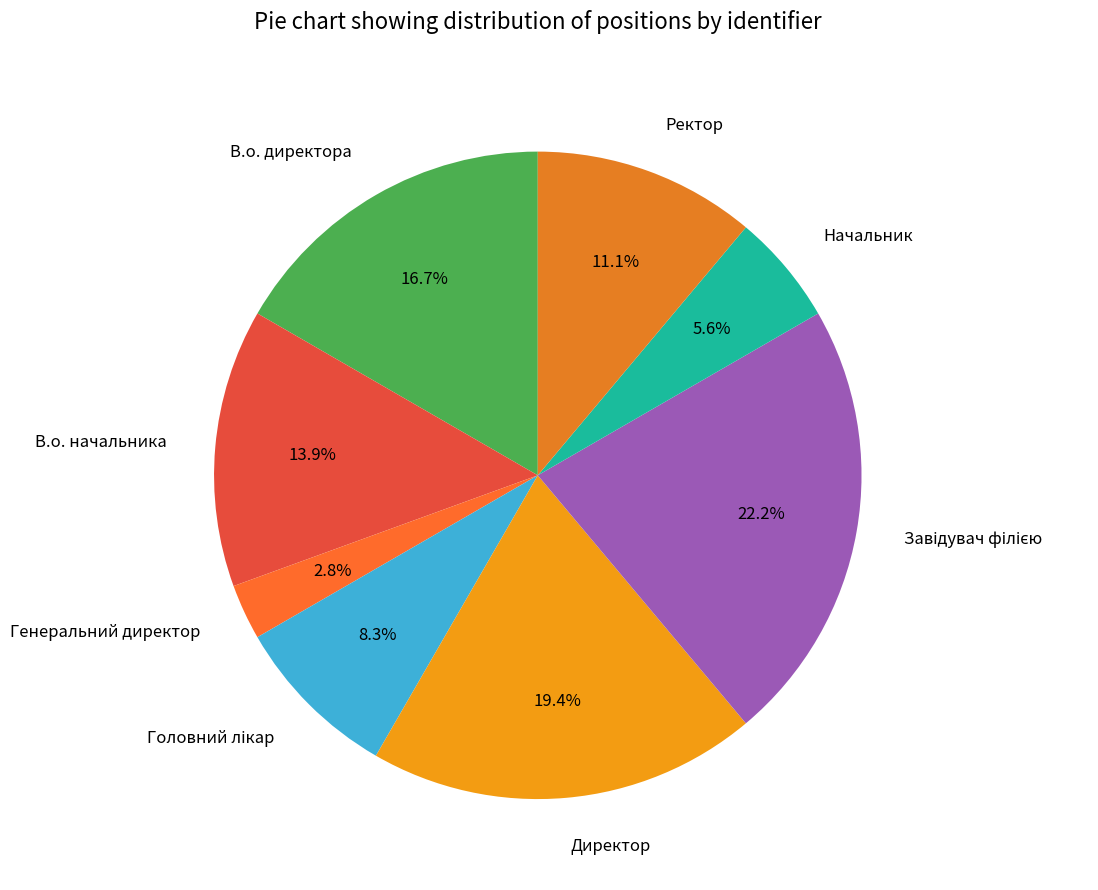

What is the smallest slice in the pie chart?

Генеральний директор